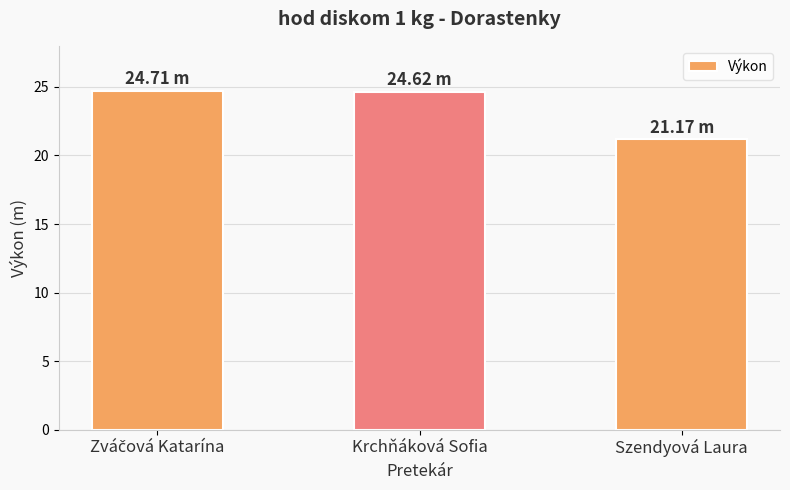

How many data points are less than 24?

1